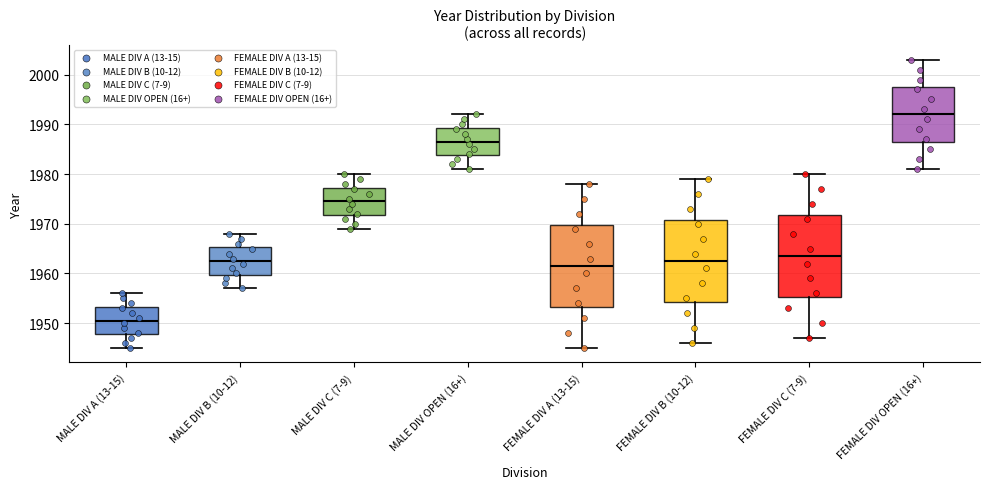

Where does the upper whisker of the box for MALE DIV OPEN (16+) end on the y-axis? The values are not printed on the chart, so give them approximately, as read against the axis.

1992